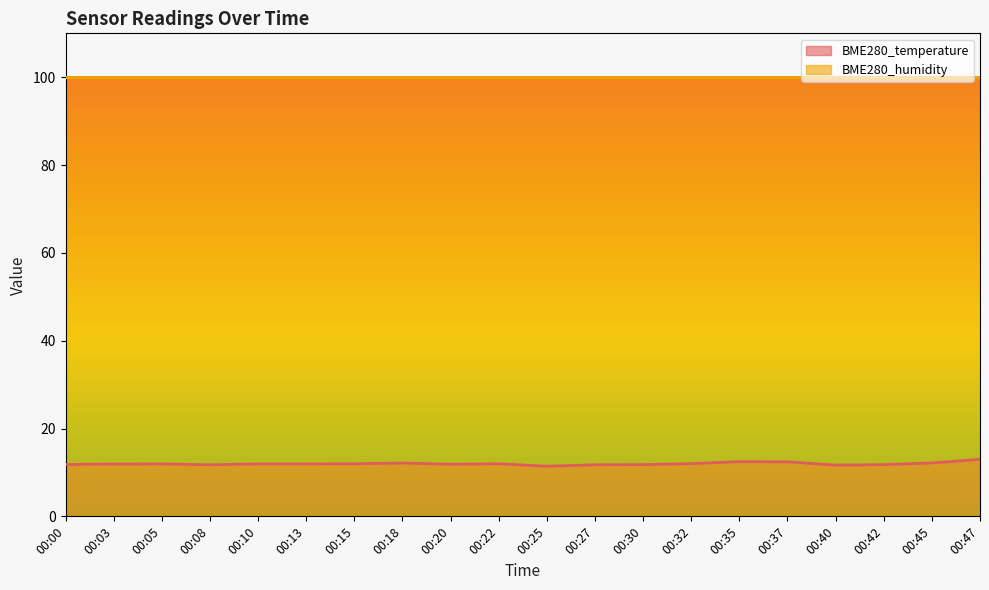

List the labels in order of value, largest first.

00:47, 00:35, 00:37, 00:45, 00:18, 00:32, 00:22, 00:15, 00:05, 00:10, 00:13, 00:03, 00:20, 00:00, 00:30, 00:42, 00:08, 00:27, 00:40, 00:25